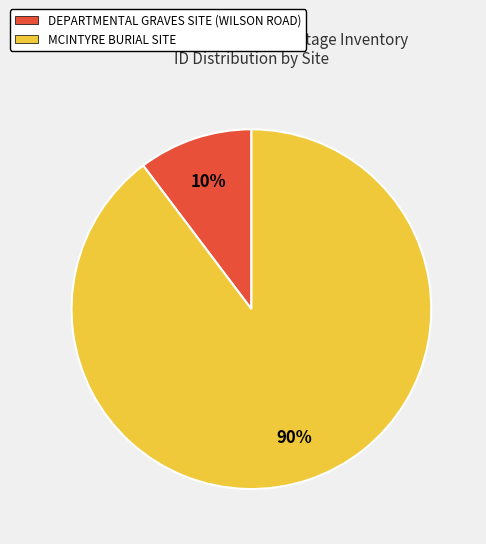

Is there a majority slice in this chart?

Yes